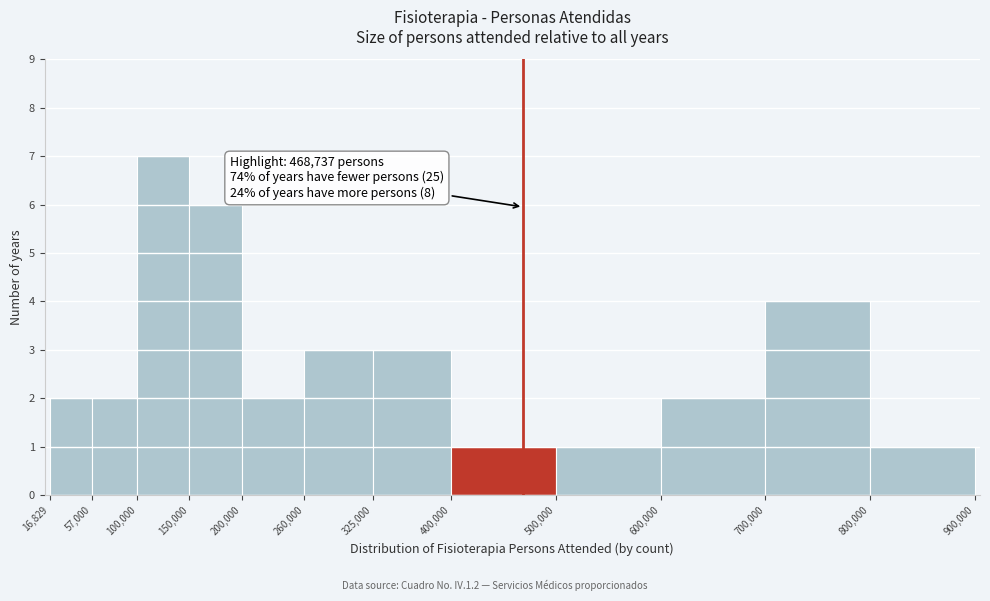

Which range on the x-axis has the tallest bar?

100,000 to 150,000